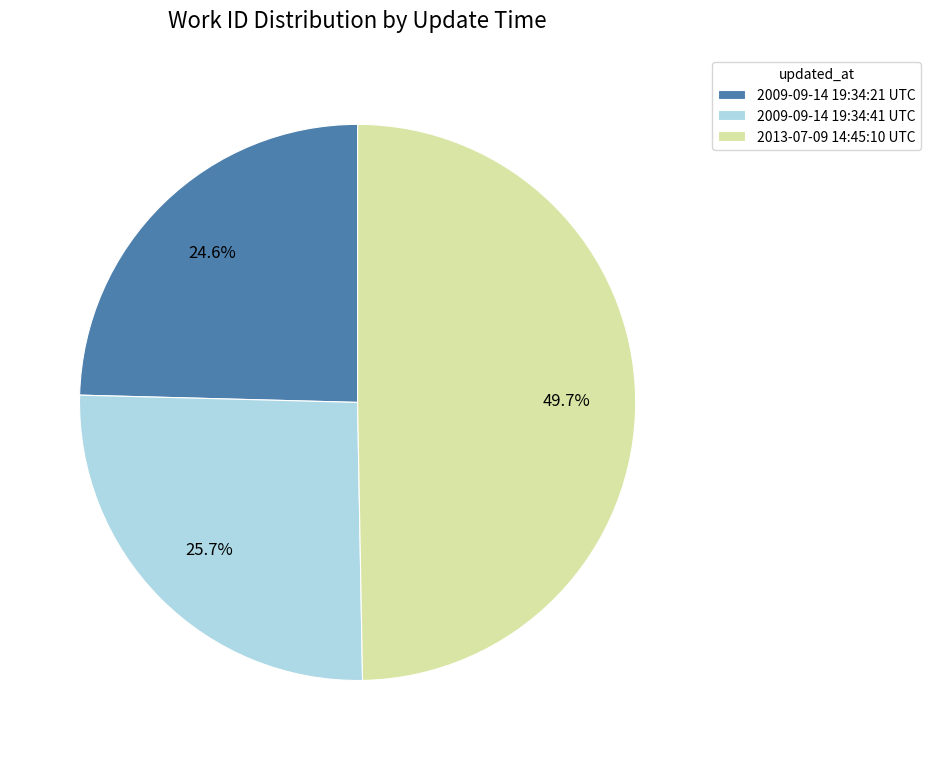

What portion of the pie excludes 2009-09-14 19:34:21 UTC?

75.4%